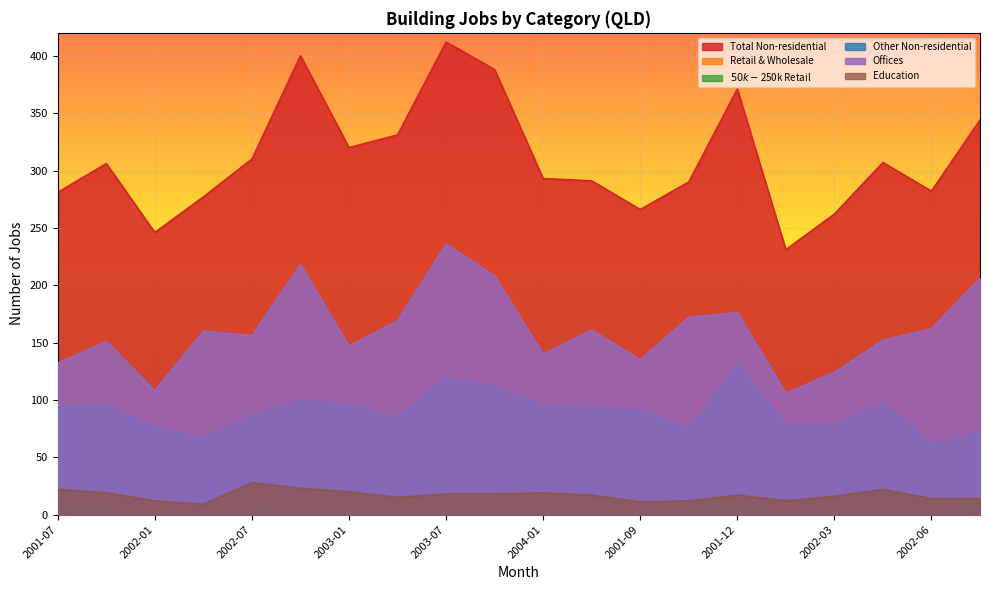

True or false: $50k-$250k Retail has a value of 1 at 2003-07.

False